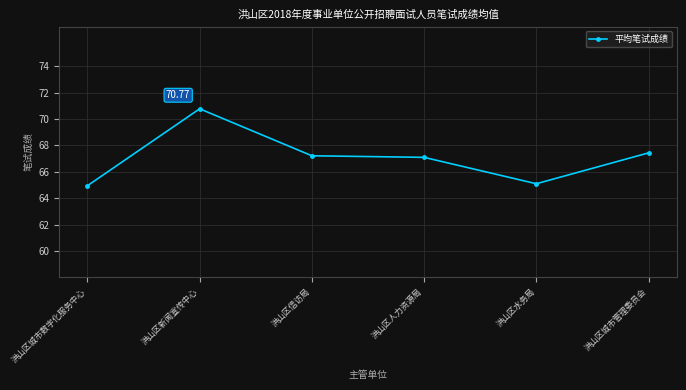

What is the sum of the values at 洪山区城市数字化服务中心 and 洪山区新闻宣传中心?

135.7